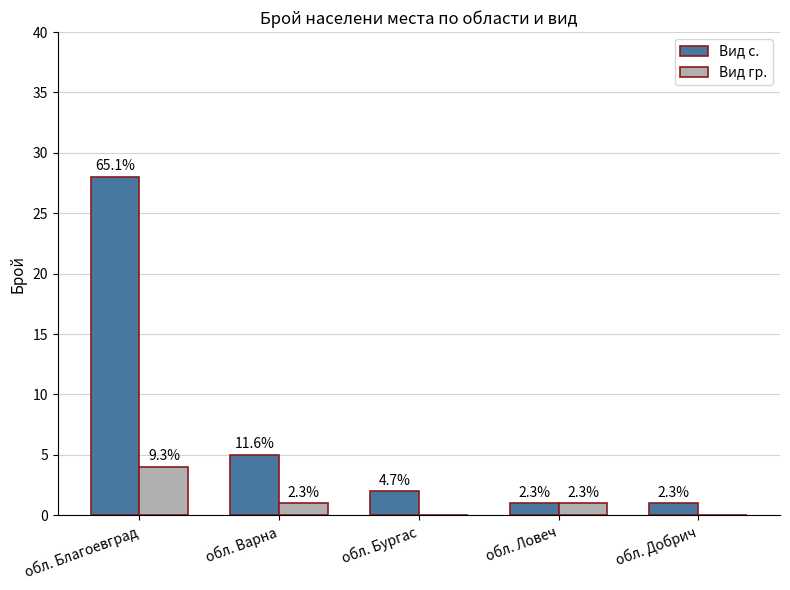

How many groups of bars are there?

5